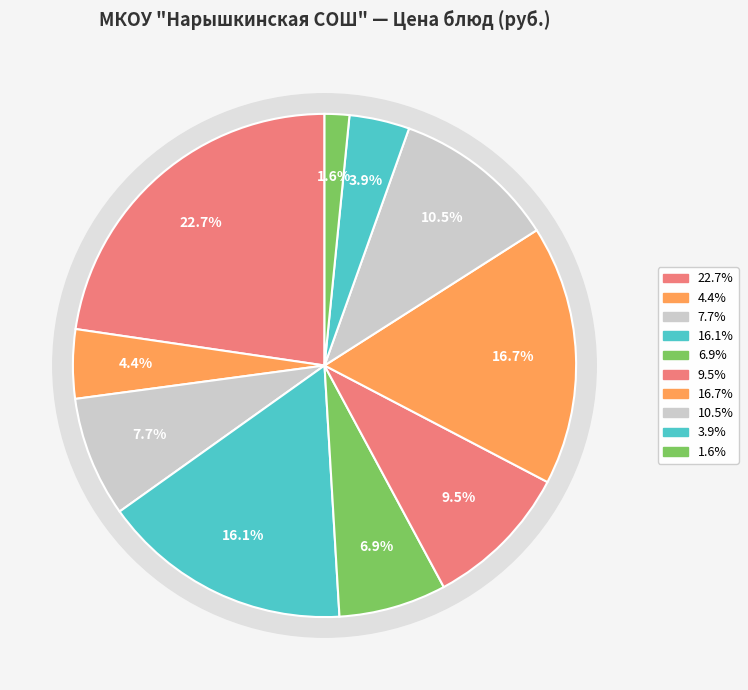

What percentage is NOT represented by Завтрак (какао с молоком)?

95.6%